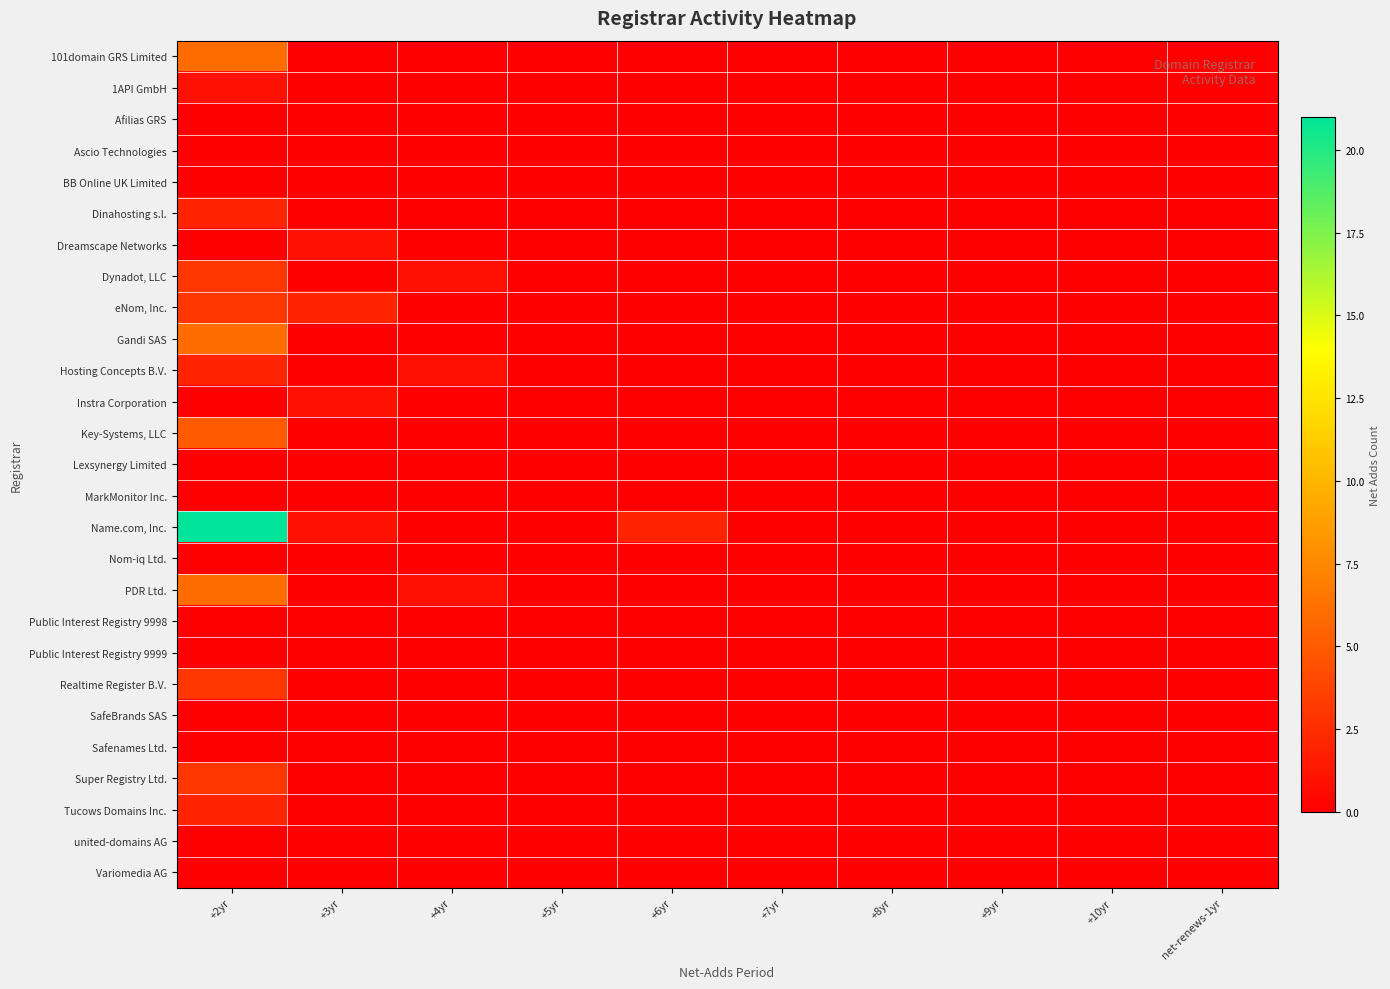

Reading left to right, list all the values displayed in this chart.

101domain GRS Limited: +2yr=6	+3yr=0	+4yr=0	+5yr=0	+6yr=0	+7yr=0	+8yr=0	+9yr=0	+10yr=0	net-renews-1yr=0
1API GmbH: +2yr=1	+3yr=0	+4yr=0	+5yr=0	+6yr=0	+7yr=0	+8yr=0	+9yr=0	+10yr=0	net-renews-1yr=0
Afilias GRS: +2yr=0	+3yr=0	+4yr=0	+5yr=0	+6yr=0	+7yr=0	+8yr=0	+9yr=0	+10yr=0	net-renews-1yr=0
Ascio Technologies: +2yr=0	+3yr=0	+4yr=0	+5yr=0	+6yr=0	+7yr=0	+8yr=0	+9yr=0	+10yr=0	net-renews-1yr=0
BB Online UK Limited: +2yr=0	+3yr=0	+4yr=0	+5yr=0	+6yr=0	+7yr=0	+8yr=0	+9yr=0	+10yr=0	net-renews-1yr=0
Dinahosting s.l.: +2yr=2	+3yr=0	+4yr=0	+5yr=0	+6yr=0	+7yr=0	+8yr=0	+9yr=0	+10yr=0	net-renews-1yr=0
Dreamscape Networks: +2yr=0	+3yr=1	+4yr=0	+5yr=0	+6yr=0	+7yr=0	+8yr=0	+9yr=0	+10yr=0	net-renews-1yr=0
Dynadot, LLC: +2yr=3	+3yr=0	+4yr=1	+5yr=0	+6yr=0	+7yr=0	+8yr=0	+9yr=0	+10yr=0	net-renews-1yr=0
eNom, Inc.: +2yr=3	+3yr=2	+4yr=0	+5yr=0	+6yr=0	+7yr=0	+8yr=0	+9yr=0	+10yr=0	net-renews-1yr=0
Gandi SAS: +2yr=6	+3yr=0	+4yr=0	+5yr=0	+6yr=0	+7yr=0	+8yr=0	+9yr=0	+10yr=0	net-renews-1yr=0
Hosting Concepts B.V.: +2yr=2	+3yr=0	+4yr=1	+5yr=0	+6yr=0	+7yr=0	+8yr=0	+9yr=0	+10yr=0	net-renews-1yr=0
Instra Corporation: +2yr=0	+3yr=1	+4yr=0	+5yr=0	+6yr=0	+7yr=0	+8yr=0	+9yr=0	+10yr=0	net-renews-1yr=0
Key-Systems, LLC: +2yr=5	+3yr=0	+4yr=0	+5yr=0	+6yr=0	+7yr=0	+8yr=0	+9yr=0	+10yr=0	net-renews-1yr=0
Lexsynergy Limited: +2yr=0	+3yr=0	+4yr=0	+5yr=0	+6yr=0	+7yr=0	+8yr=0	+9yr=0	+10yr=0	net-renews-1yr=0
MarkMonitor Inc.: +2yr=0	+3yr=0	+4yr=0	+5yr=0	+6yr=0	+7yr=0	+8yr=0	+9yr=0	+10yr=0	net-renews-1yr=0
Name.com, Inc.: +2yr=21	+3yr=1	+4yr=0	+5yr=0	+6yr=2	+7yr=0	+8yr=0	+9yr=0	+10yr=0	net-renews-1yr=0
Nom-iq Ltd.: +2yr=0	+3yr=0	+4yr=0	+5yr=0	+6yr=0	+7yr=0	+8yr=0	+9yr=0	+10yr=0	net-renews-1yr=0
PDR Ltd.: +2yr=6	+3yr=0	+4yr=1	+5yr=0	+6yr=0	+7yr=0	+8yr=0	+9yr=0	+10yr=0	net-renews-1yr=0
Public Interest Registry 9998: +2yr=0	+3yr=0	+4yr=0	+5yr=0	+6yr=0	+7yr=0	+8yr=0	+9yr=0	+10yr=0	net-renews-1yr=0
Public Interest Registry 9999: +2yr=0	+3yr=0	+4yr=0	+5yr=0	+6yr=0	+7yr=0	+8yr=0	+9yr=0	+10yr=0	net-renews-1yr=0
Realtime Register B.V.: +2yr=3	+3yr=0	+4yr=0	+5yr=0	+6yr=0	+7yr=0	+8yr=0	+9yr=0	+10yr=0	net-renews-1yr=0
SafeBrands SAS: +2yr=0	+3yr=0	+4yr=0	+5yr=0	+6yr=0	+7yr=0	+8yr=0	+9yr=0	+10yr=0	net-renews-1yr=0
Safenames Ltd.: +2yr=0	+3yr=0	+4yr=0	+5yr=0	+6yr=0	+7yr=0	+8yr=0	+9yr=0	+10yr=0	net-renews-1yr=0
Super Registry Ltd.: +2yr=3	+3yr=0	+4yr=0	+5yr=0	+6yr=0	+7yr=0	+8yr=0	+9yr=0	+10yr=0	net-renews-1yr=0
Tucows Domains Inc.: +2yr=2	+3yr=0	+4yr=0	+5yr=0	+6yr=0	+7yr=0	+8yr=0	+9yr=0	+10yr=0	net-renews-1yr=0
united-domains AG: +2yr=0	+3yr=0	+4yr=0	+5yr=0	+6yr=0	+7yr=0	+8yr=0	+9yr=0	+10yr=0	net-renews-1yr=0
Variomedia AG: +2yr=0	+3yr=0	+4yr=0	+5yr=0	+6yr=0	+7yr=0	+8yr=0	+9yr=0	+10yr=0	net-renews-1yr=0